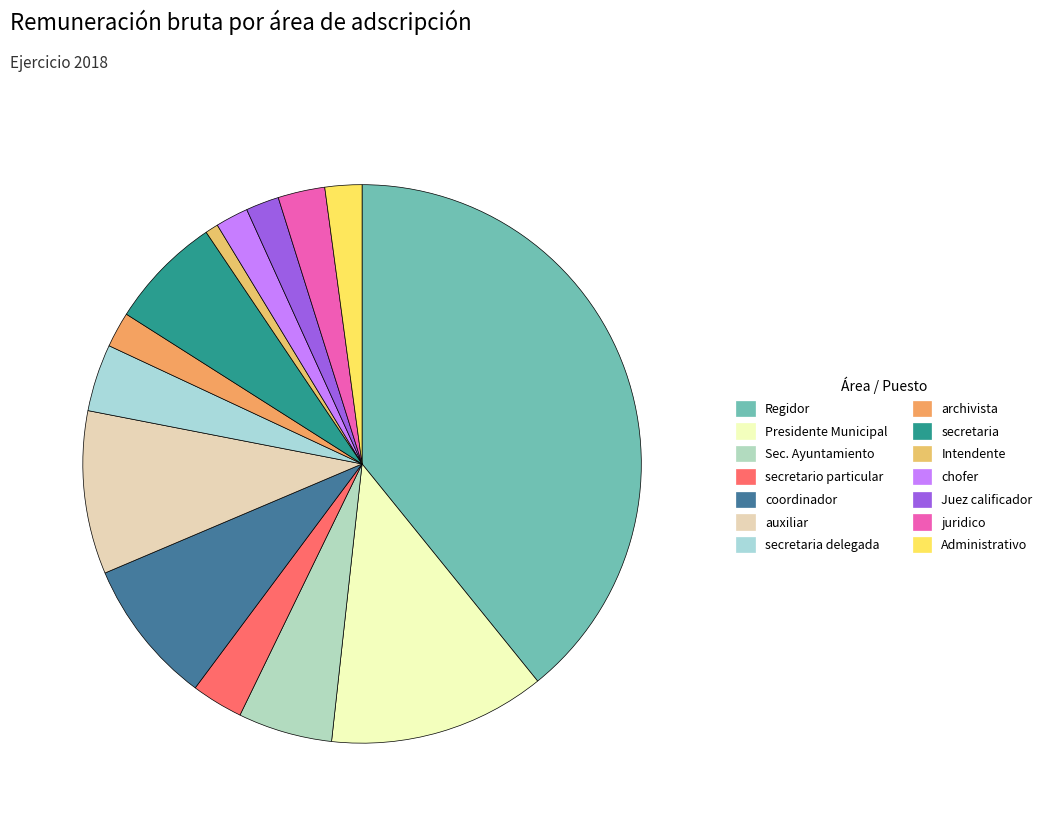

How many segments does this pie chart have?

14